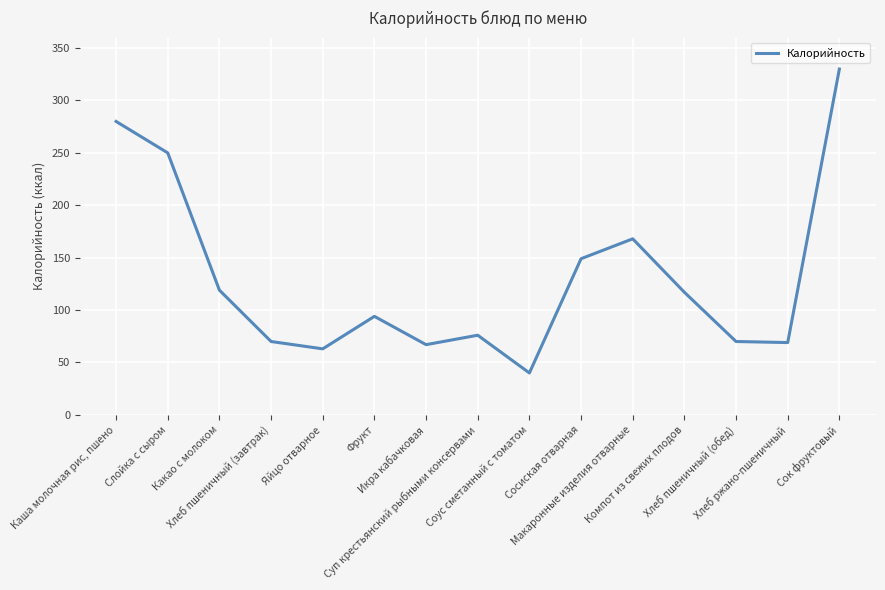

What is the maximum value shown in the chart?

330